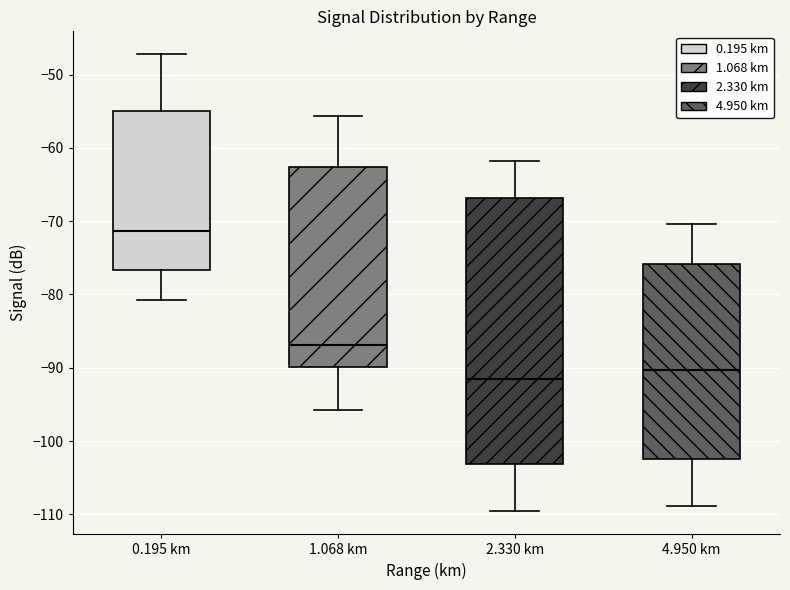

Reading left to right, read every box against the y-axis: the position of its median line, the range the box covers, and the ends of its whiskers. The values are not printed on the chart, so give them approximately, as read against the axis.

0.195 km: median -71, box -77 to -55, whiskers -81 to -47
1.068 km: median -87, box -90 to -63, whiskers -96 to -56
2.330 km: median -92, box -103 to -67, whiskers -110 to -62
4.950 km: median -90, box -102 to -76, whiskers -109 to -70